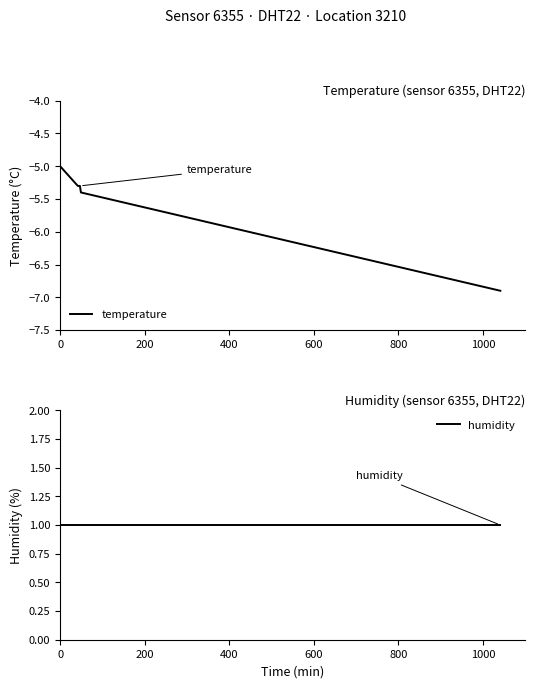

The value of temperature at 600 is -3.6. True or false?

False